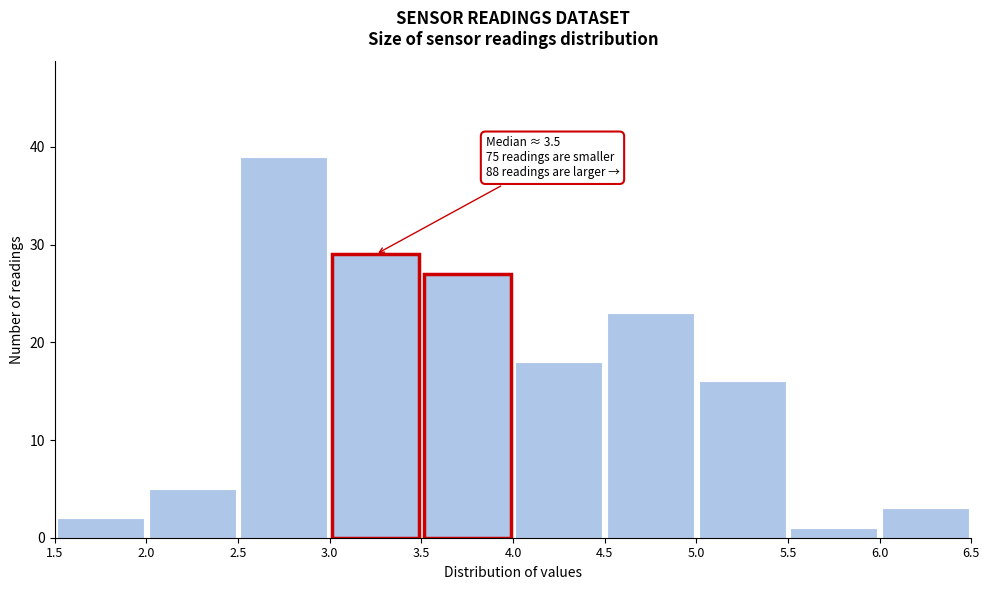

Which range on the x-axis has the tallest bar?

2.5 to 3.0